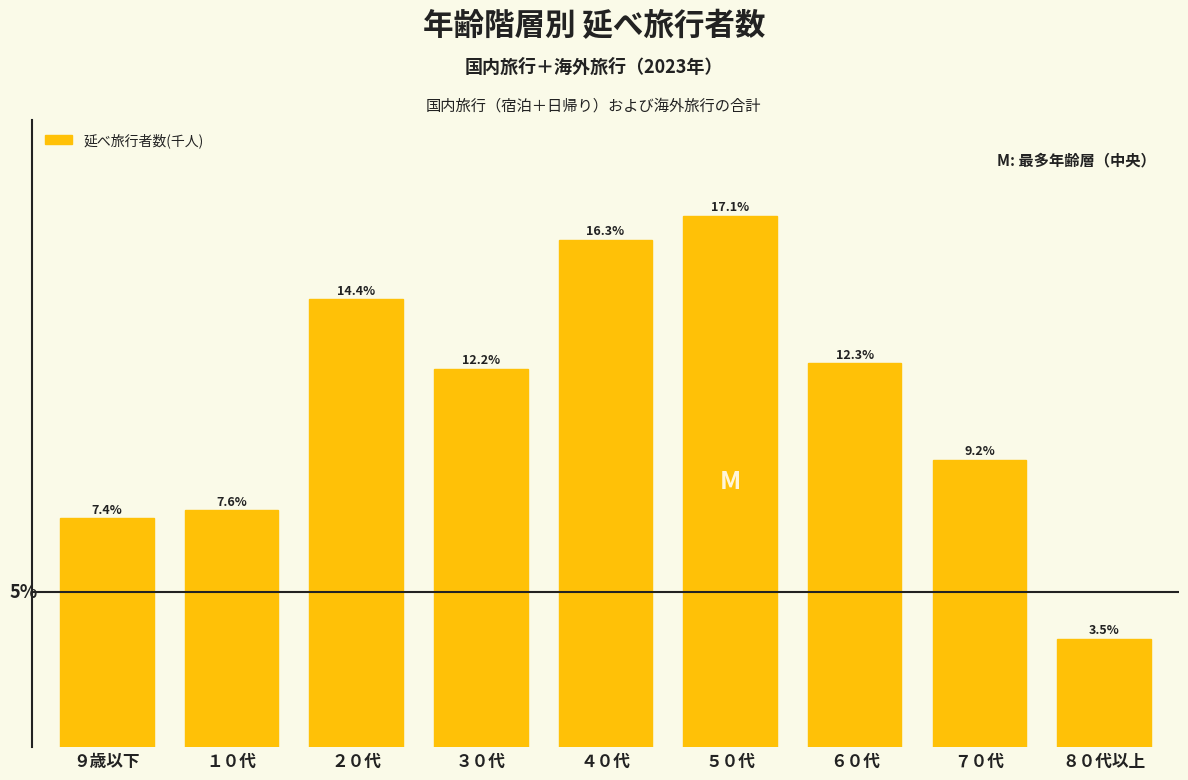

Does the chart contain any negative values?

No